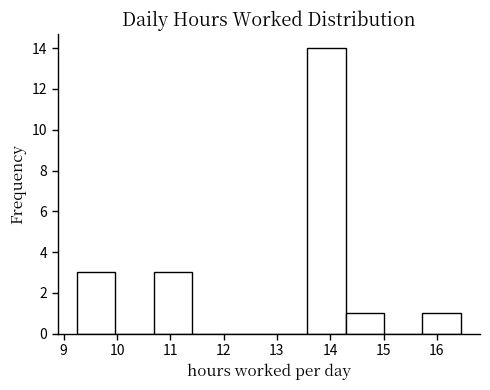

Reading left to right, list every bar in this chart as the range it spans on the x-axis followed by its height. Neither the bar edges nor the heights are printed on the chart, so give them approximately, as read against the axes.

9.25 to 9.97: 3
9.97 to 10.69: 0
10.69 to 11.41: 3
11.41 to 12.13: 0
12.13 to 12.85: 0
12.85 to 13.57: 0
13.57 to 14.29: 14
14.29 to 15.01: 1
15.01 to 15.73: 0
15.73 to 16.45: 1